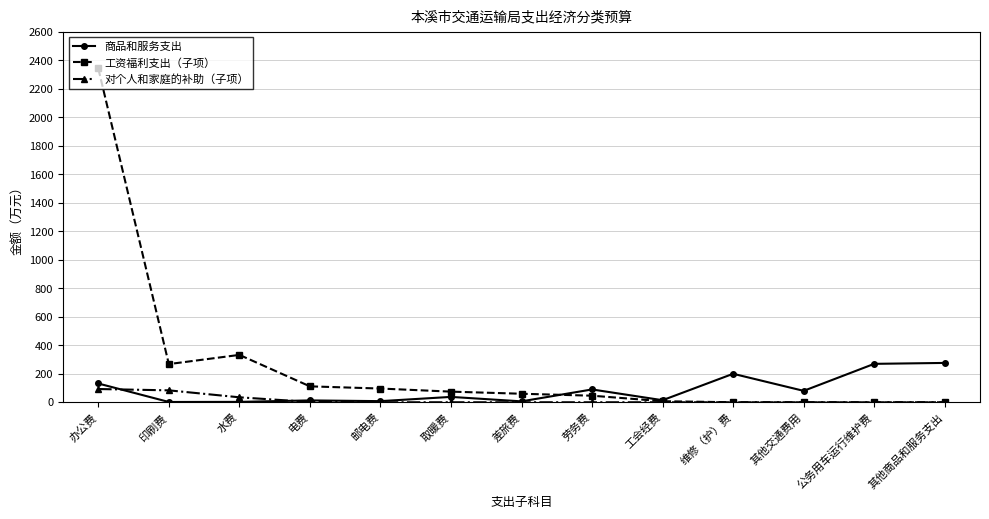

What is the average value of the 对个人和家庭的补助（子项） series?

16.4